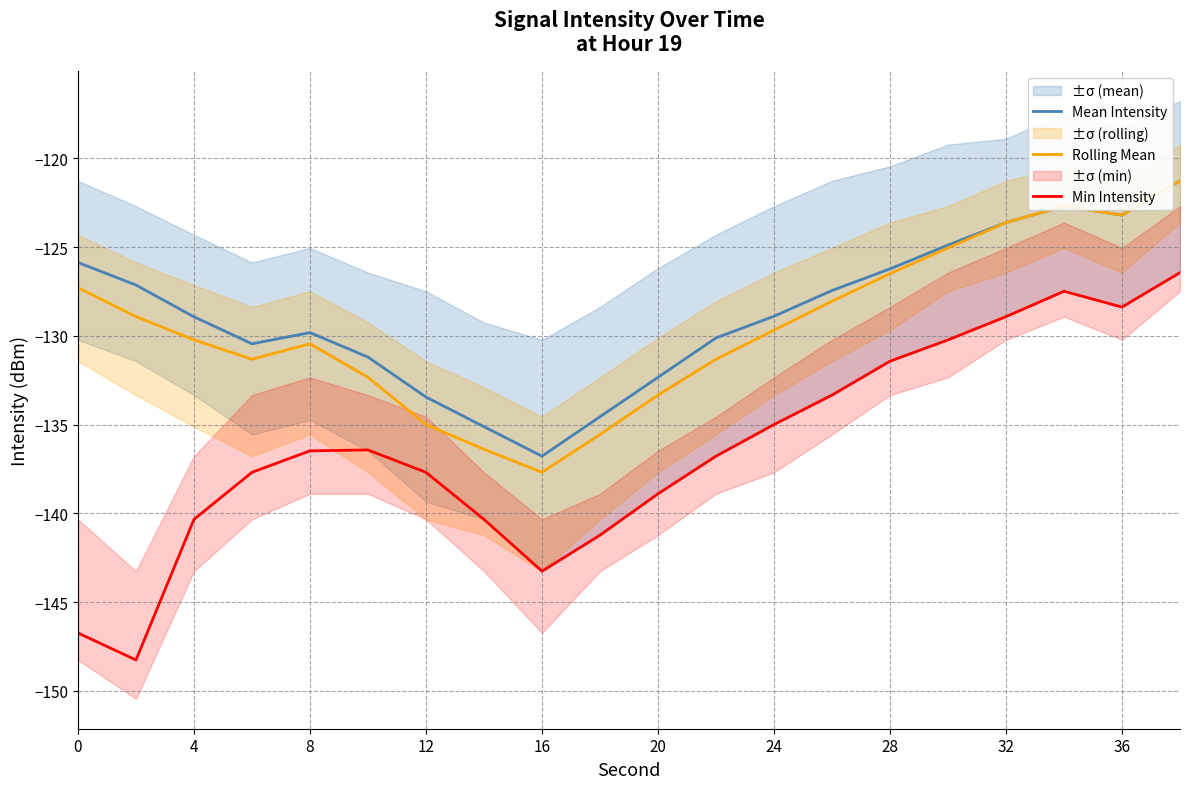

Reading left to right, transcribe all the data shown in this chart.

Mean Intensity: -125.9	-127.1	-128.9	-130.4	-129.8	-131.2	-133.4	-135.1	-136.8	-134.6	-132.3	-130.1	-128.9	-127.5	-126.2	-124.9	-123.6	-122.7	-123.2	-121.3
Rolling Mean: -127.3	-128.9	-130.2	-131.3	-130.4	-132.3	-135.0	-136.4	-137.7	-135.6	-133.3	-131.3	-129.7	-128.1	-126.5	-125.0	-123.6	-122.7	-123.2	-121.3
Min Intensity: -146.7	-148.3	-140.3	-137.7	-136.5	-136.4	-137.7	-140.3	-143.3	-141.2	-138.9	-136.8	-135.0	-133.3	-131.4	-130.2	-128.9	-127.5	-128.4	-126.4